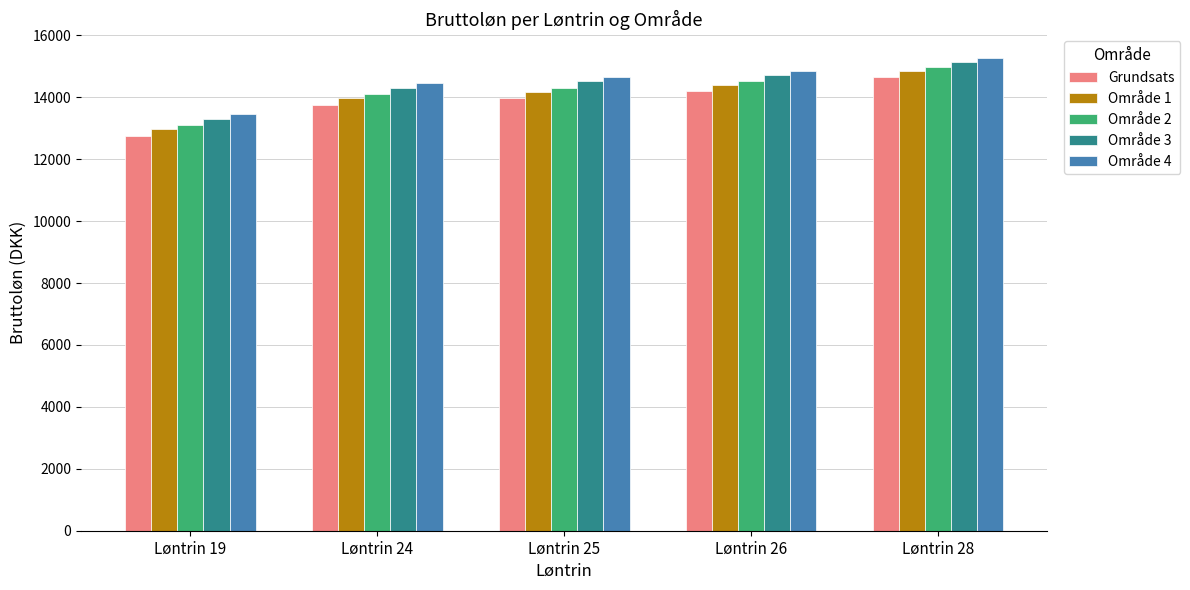

The Område 3 series shows 14515.9 at Løntrin 25. True or false?

True